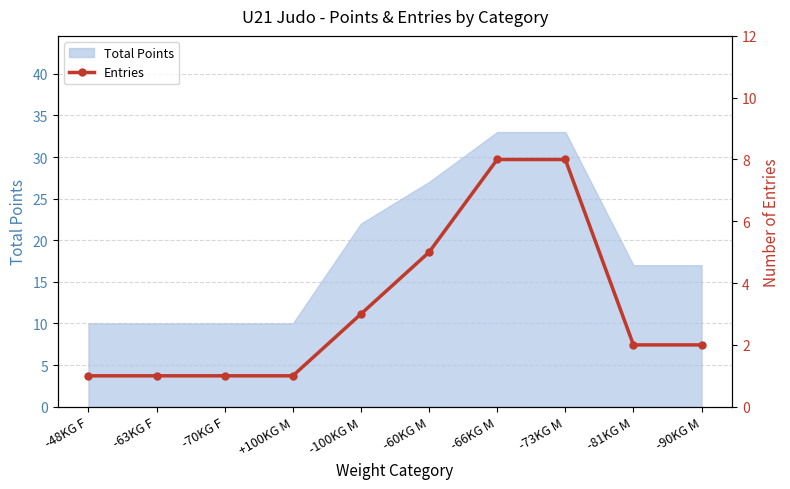

What is the smallest value displayed?

1